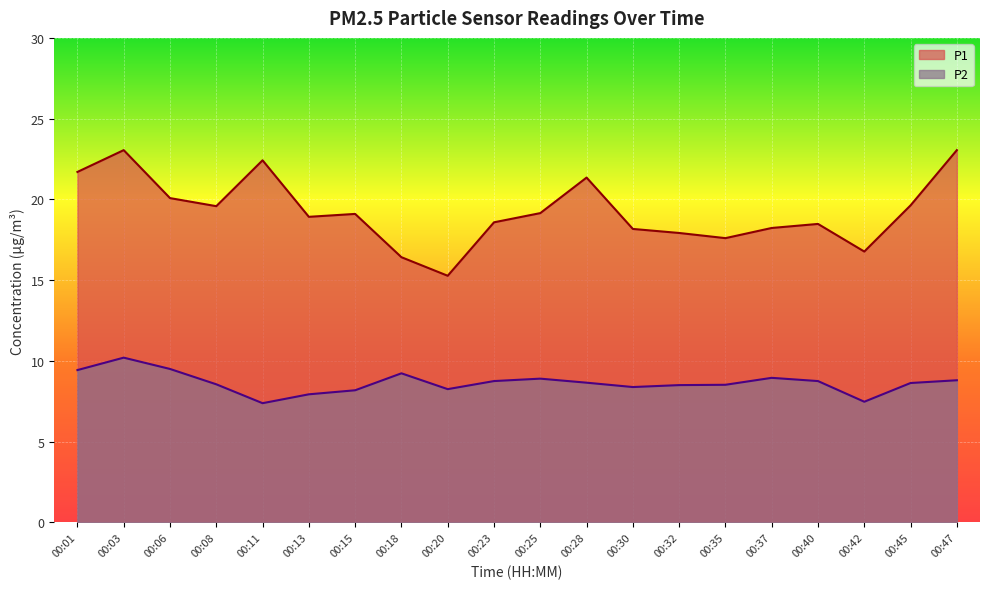

How many interior local peaks does the P1 series have?

5